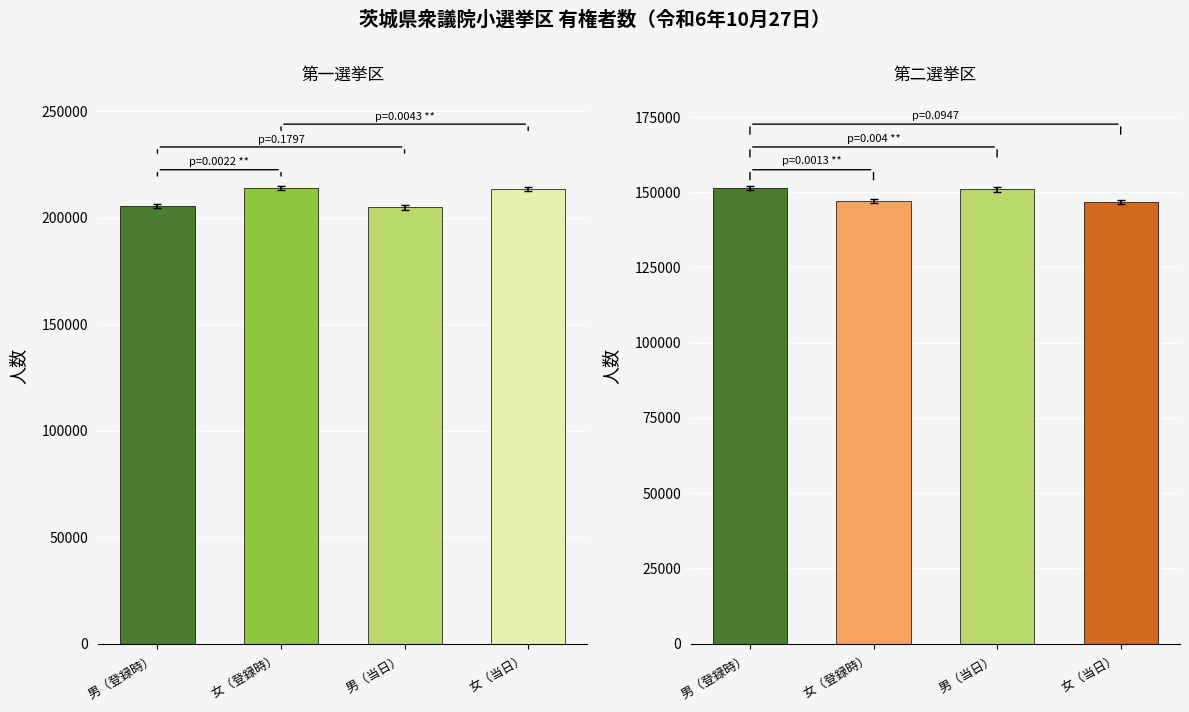

The value of 女（登録時） at 0 is 213922. True or false?

True